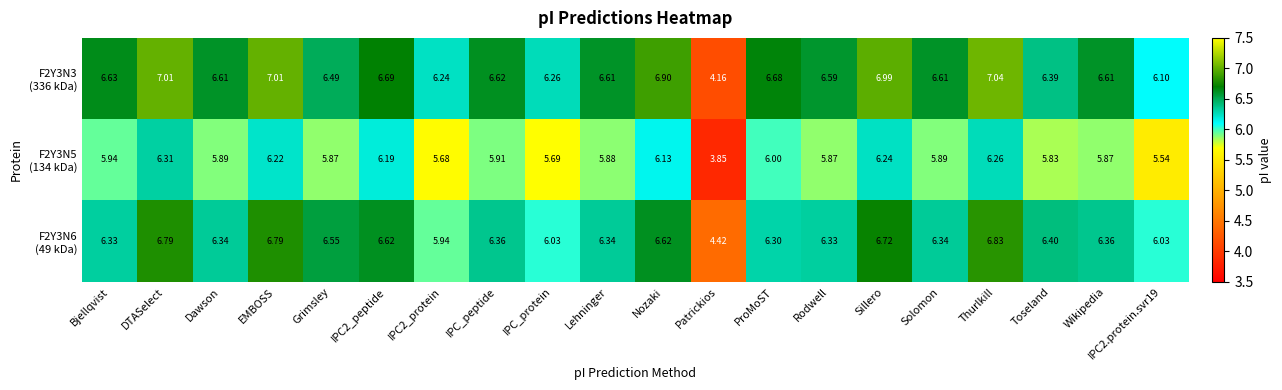

At which category is the sum across all series the highest?

Thurlkill